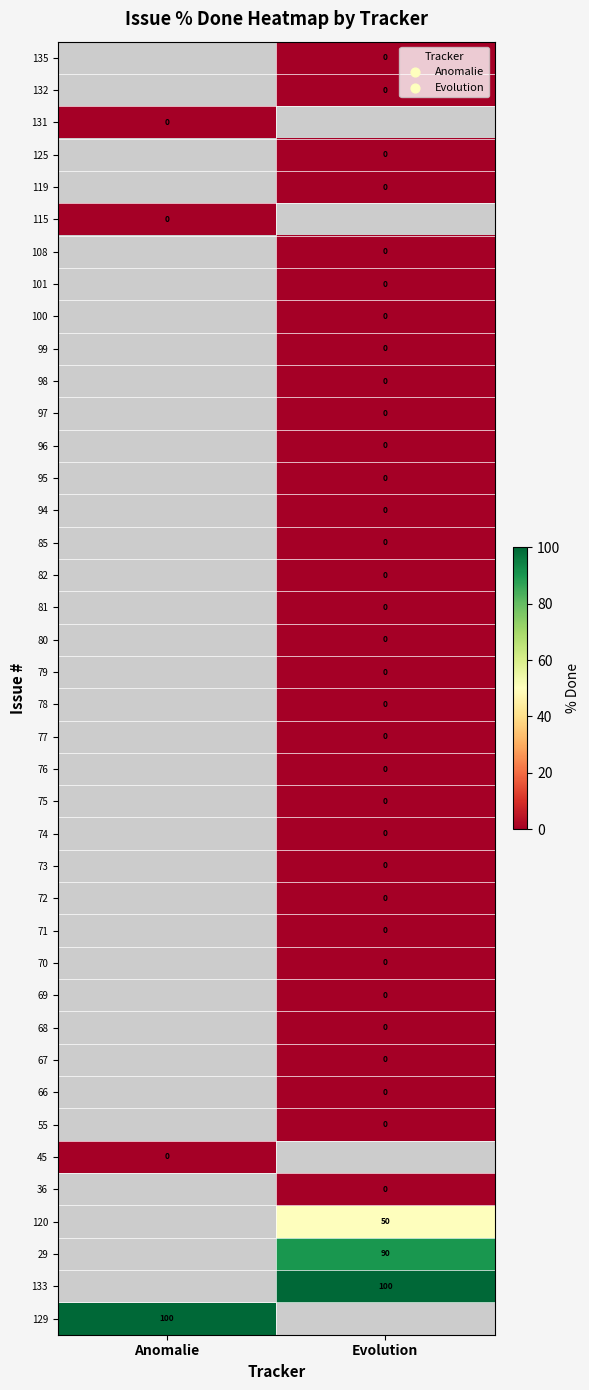

The value of 120 at Evolution is 50. True or false?

True